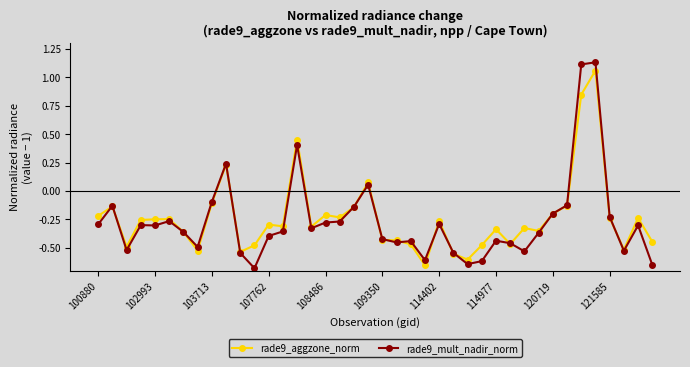

At how many categories does at least one series exceed 0?

5